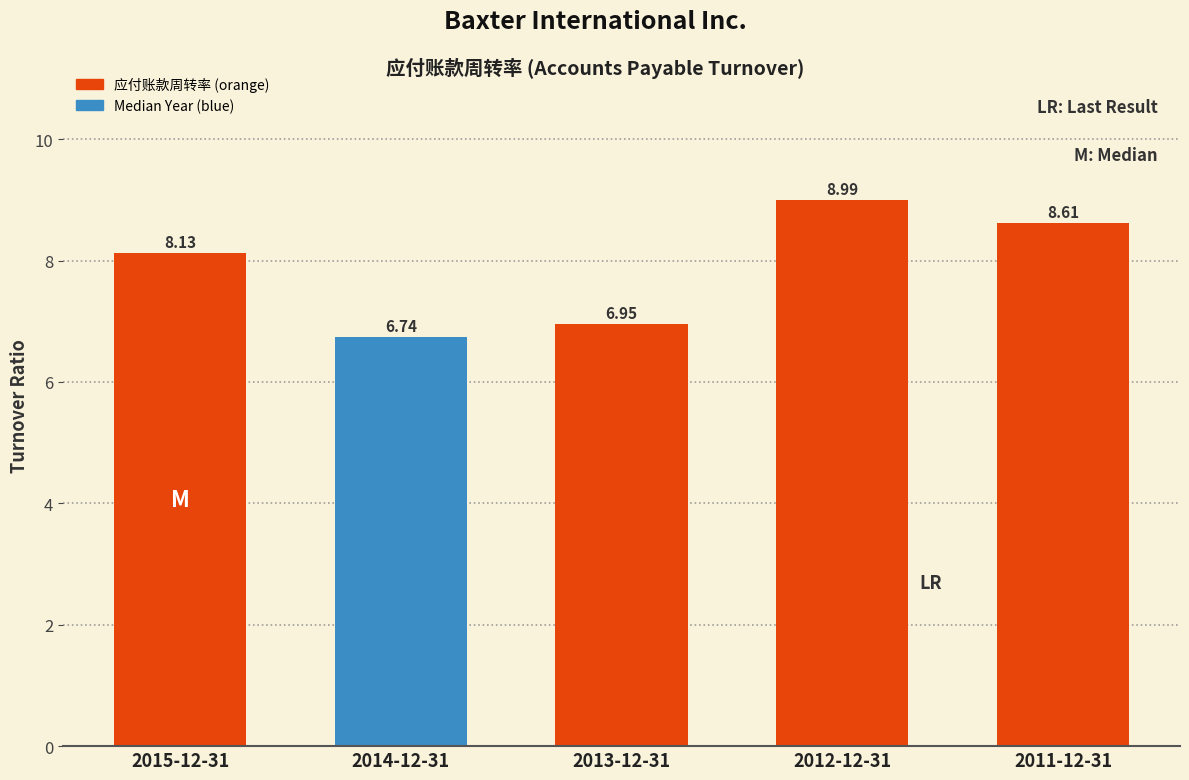

List the labels in order of value, smallest first.

2014-12-31, 2013-12-31, 2015-12-31, 2011-12-31, 2012-12-31